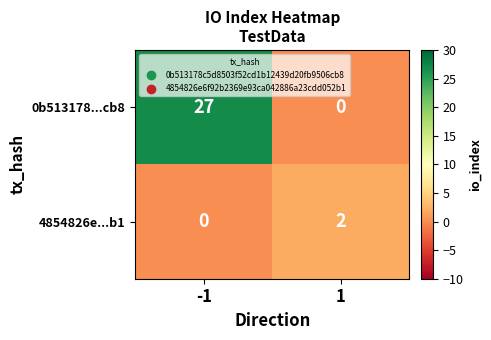

Between -1 and 1, which series saw the biggest shift?

0b513178...cb8